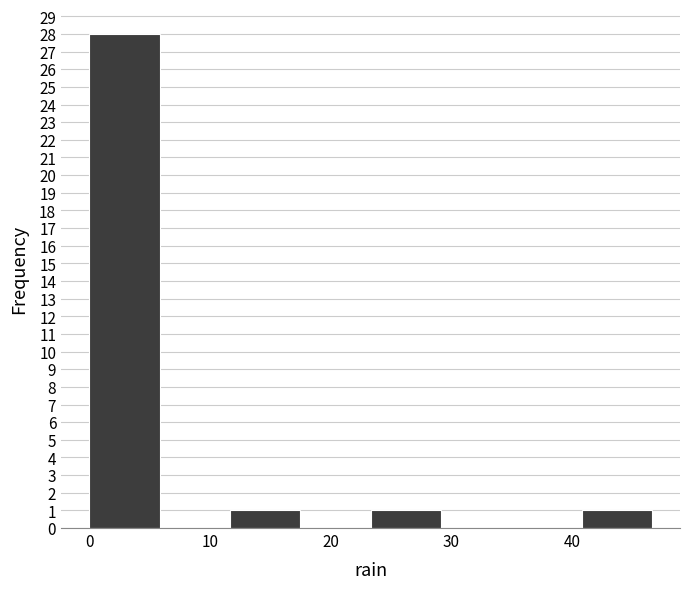

What is the height of the bar covering 0 to 6 on the x-axis? Neither the bar edges nor the heights are printed on the chart, so give them approximately, as read against the axes.

28